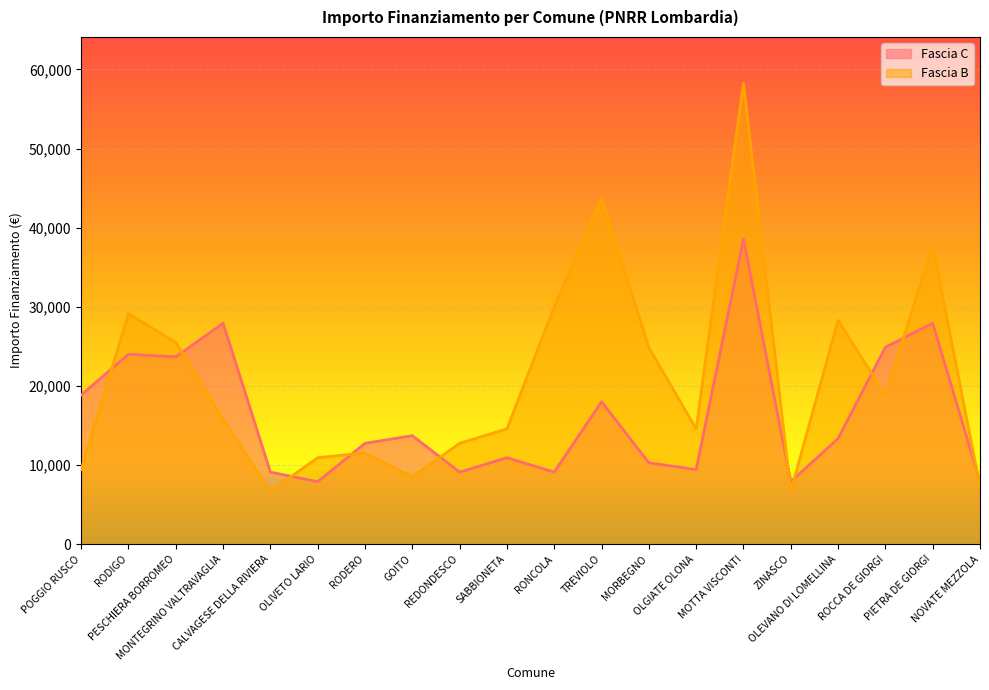

Reading left to right, transcribe all the data shown in this chart.

Fascia C: 18854	23996	23673	27922	9105	7891	12747	13712	9105	10926	9105	17997	10284	9427	38565	7891	13354	24887	27922	7891
Fascia B: 9427	29136	25494	15782	6677	10926	11533	8498	12747	14568	29995	43707	24853	14568	58272	6677	28281	18817	37708	7284